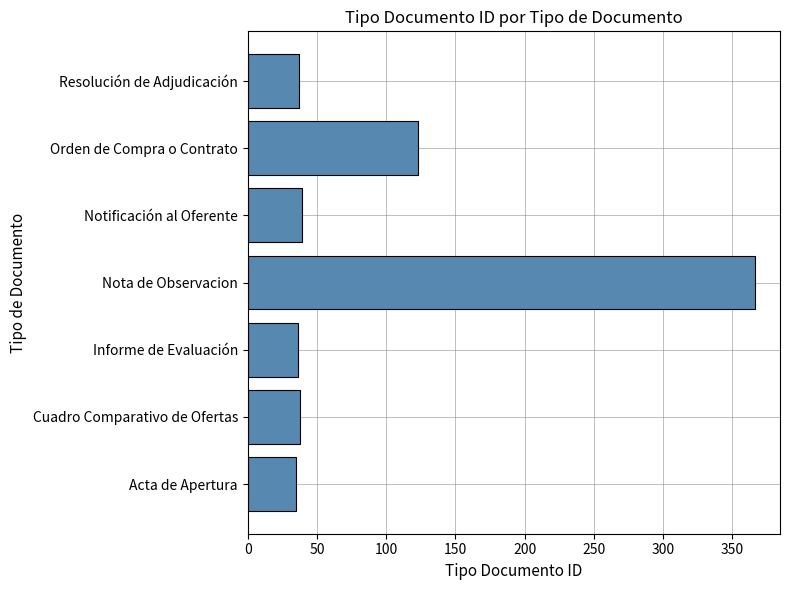

What is the greatest value displayed?

366